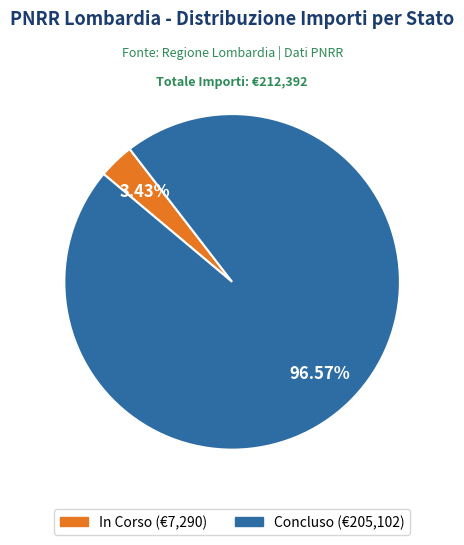

Is it true that In Corso is 63% of the pie?

False